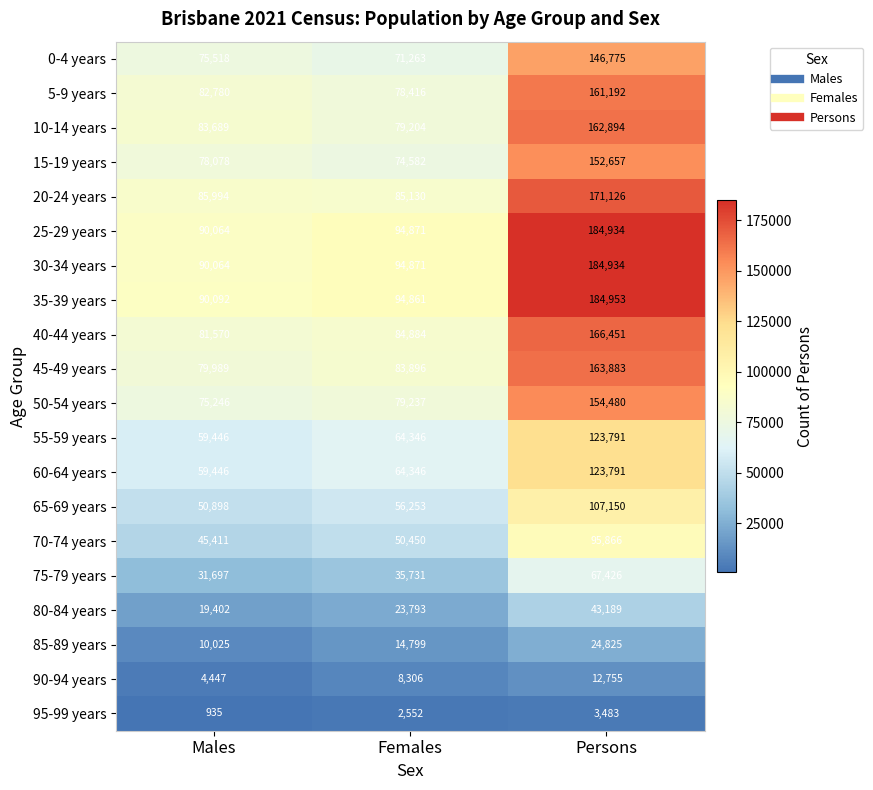

At how many categories does at least one series exceed 172679?

1